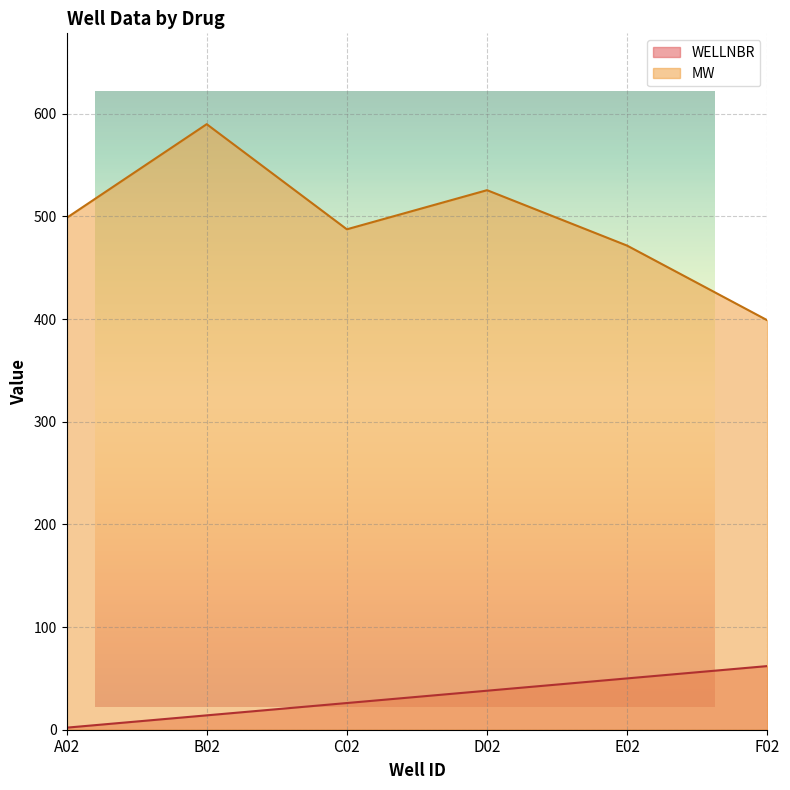

Which category has the highest value in the WELLNBR series?

F02